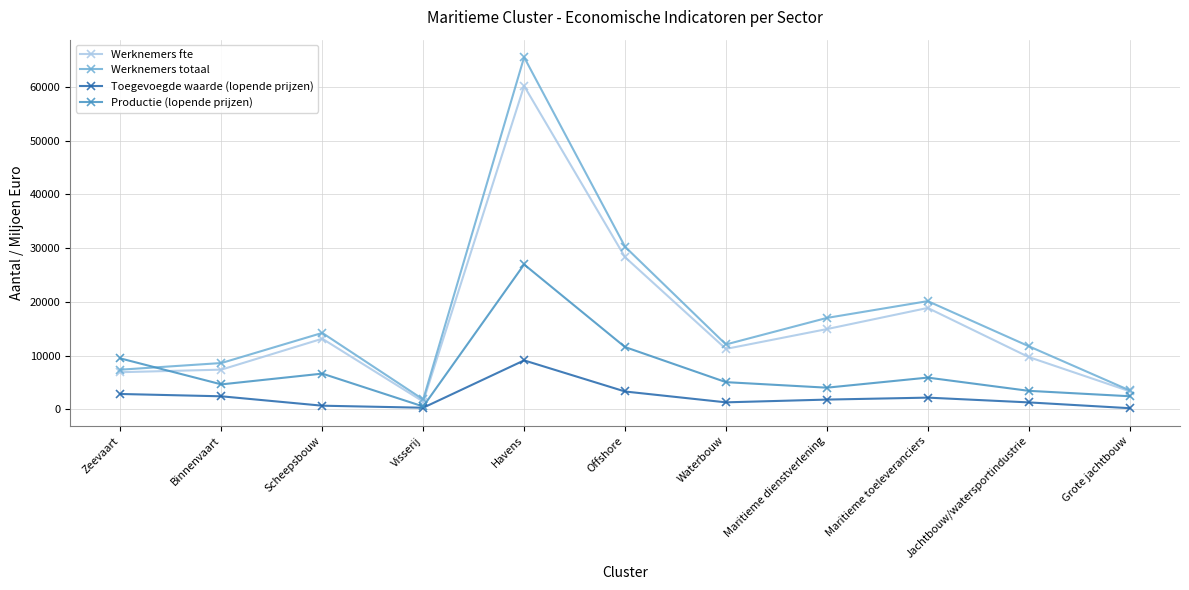

How many series are shown in this chart?

4